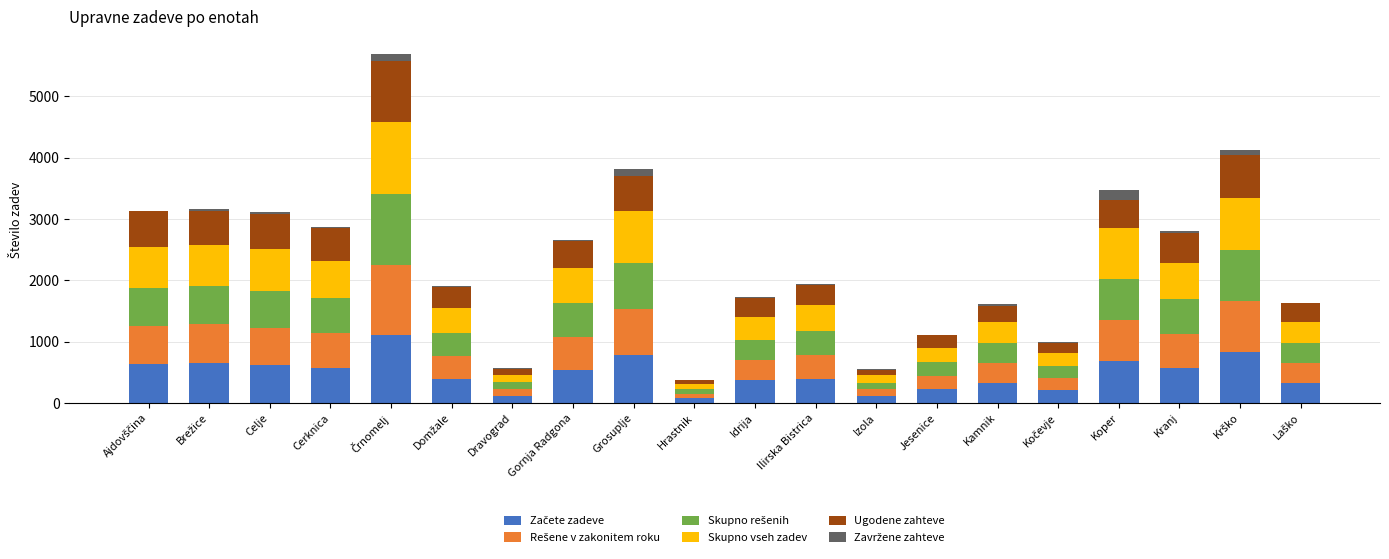

What is the label of the 14th bar from the left?

Jesenice